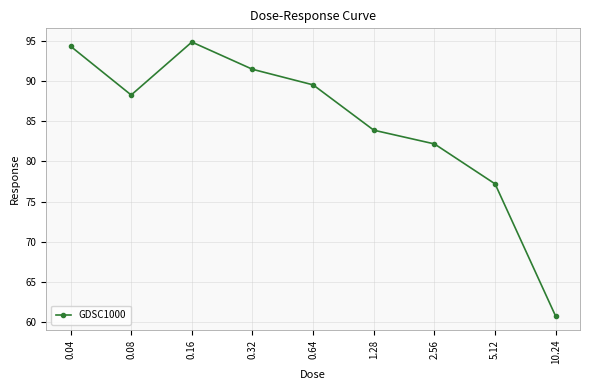

Reading left to right, transcribe all the data shown in this chart.

94.4	88.3	94.9	91.5	89.5	83.9	82.2	77.2	60.7